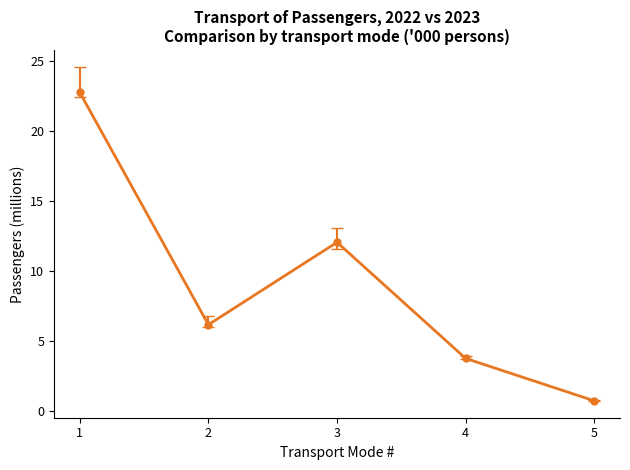

At which label is the value closest to 11?

3